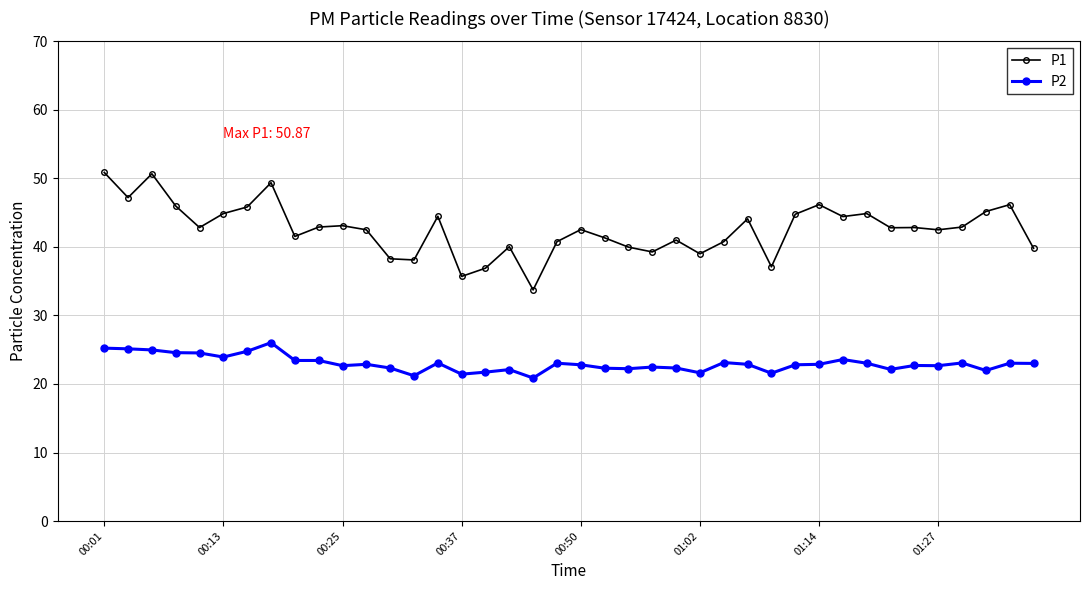

What is the average value of the P2 series?

23.0